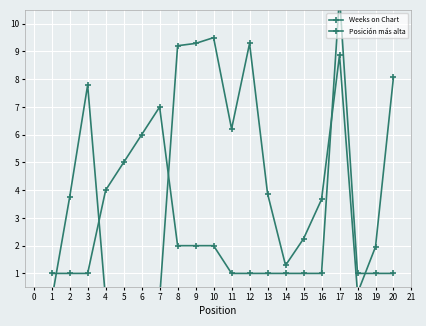

What is the spread (max minus min) of values at 2?

2.8